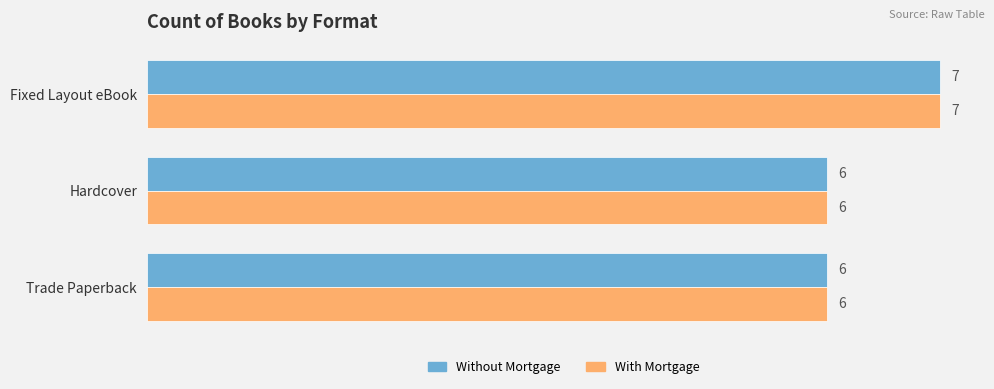

Is it true that With Mortgage equals 7 at Fixed Layout eBook?

True